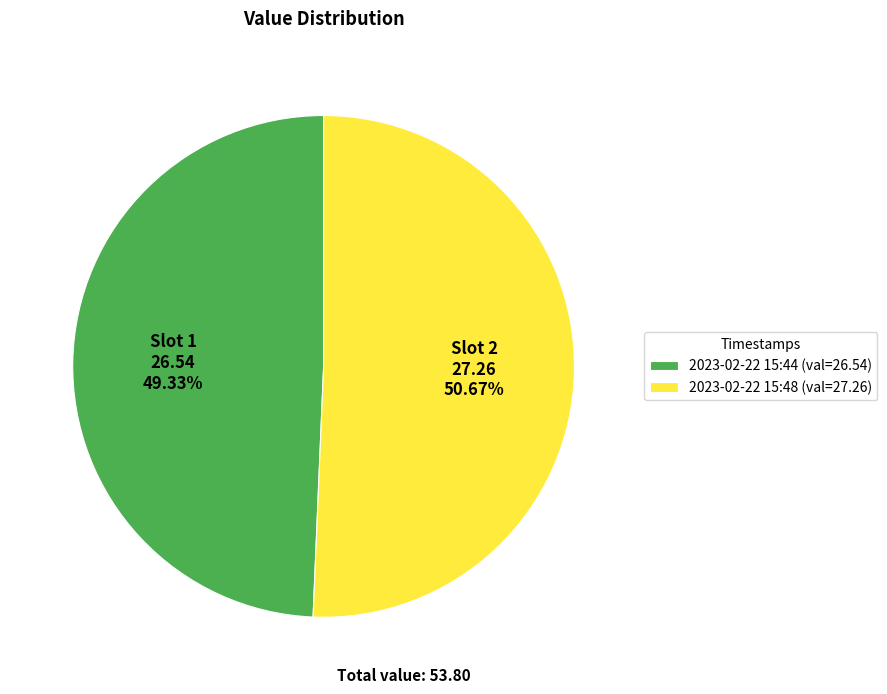

Count the number of slices in the pie.

2